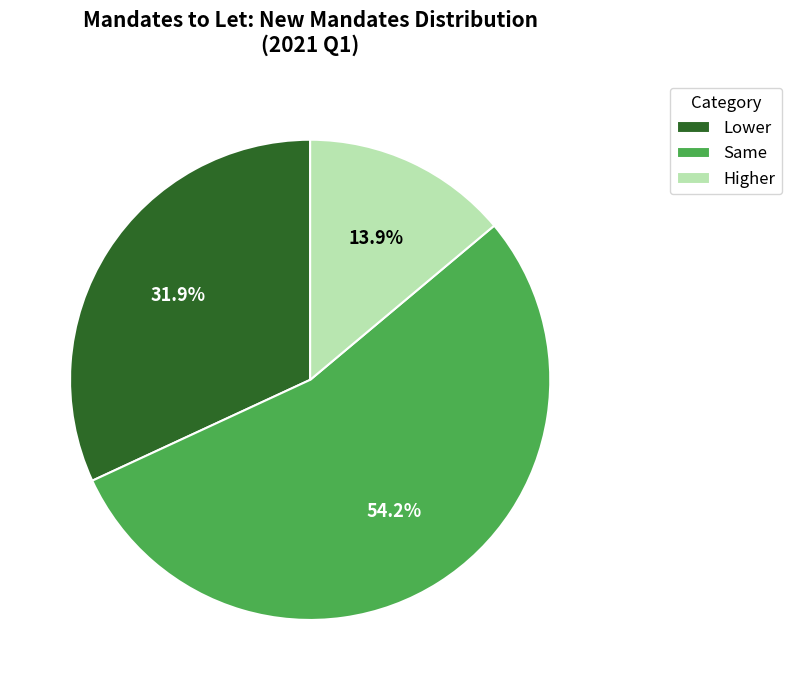

What is the ratio of the value at Higher to the value at Lower?

0.4